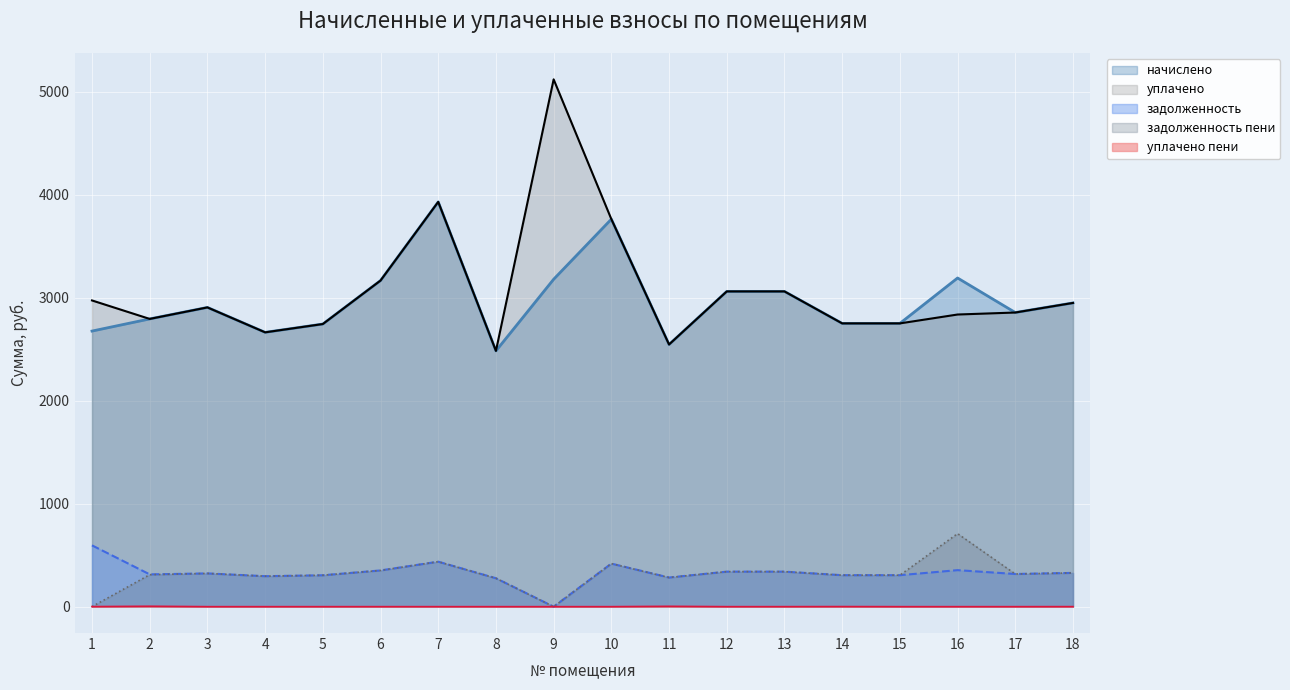

What is the difference between the задолженность values at 3 and 14?

17.2